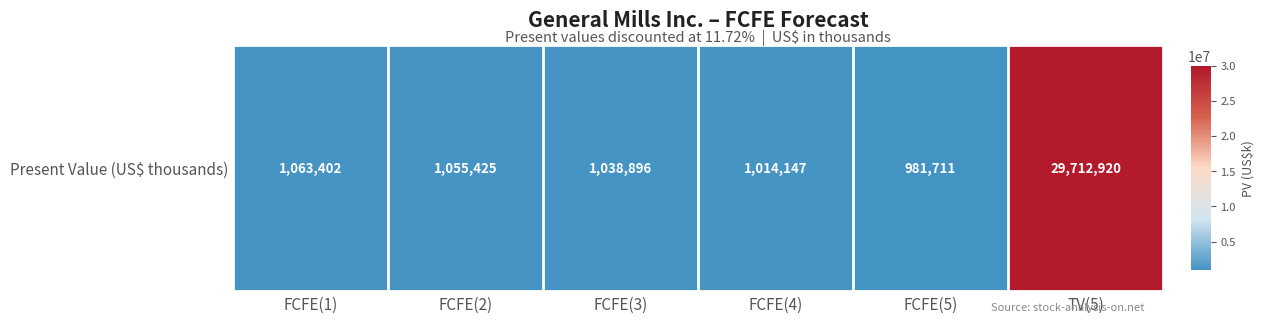

What is the change in value from FCFE(1) to FCFE(4)?

-49255